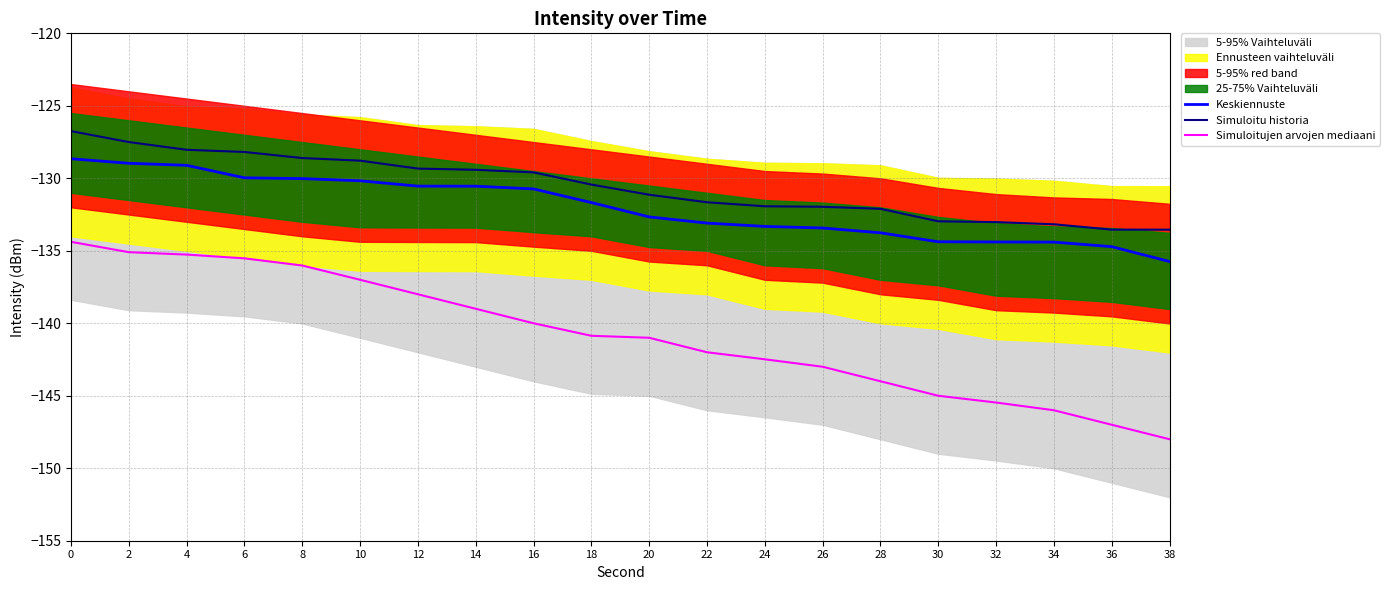

Rank the series by their maximum value, from lowest to highest.

Simuloitujen arvojen mediaani, Keskiennuste, Simuloitu historia